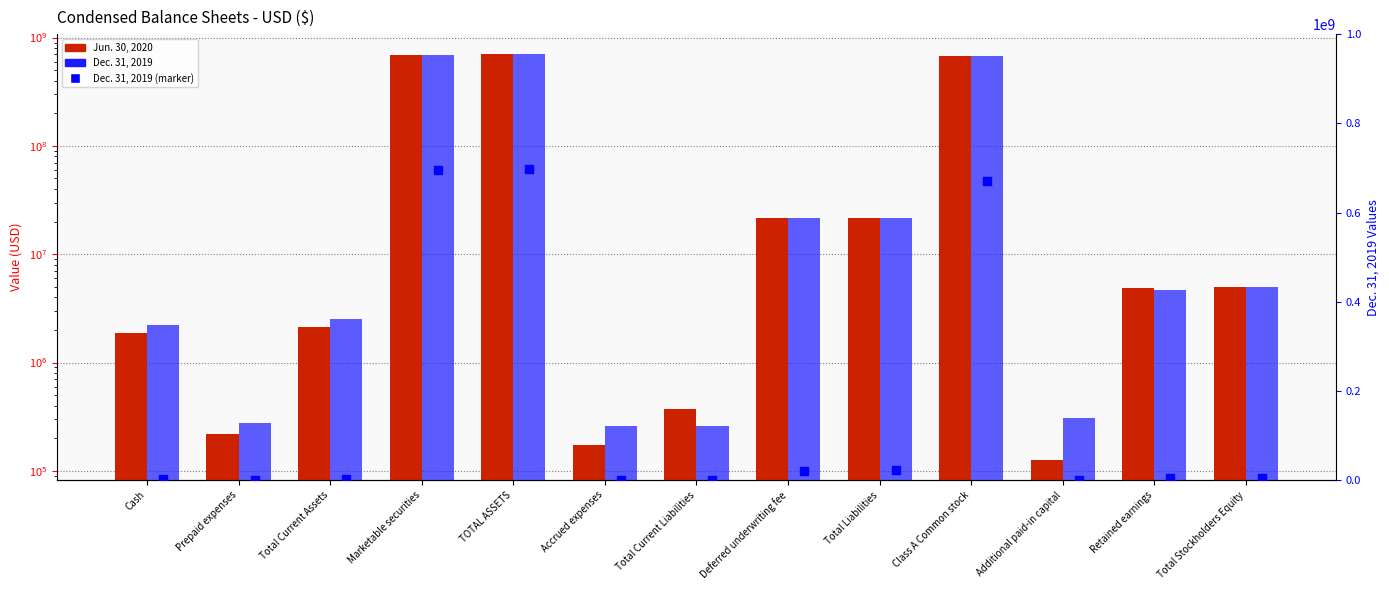

What are all the series names shown in the legend?

Jun. 30, 2020, Dec. 31, 2019, Dec. 31, 2019 (marker)